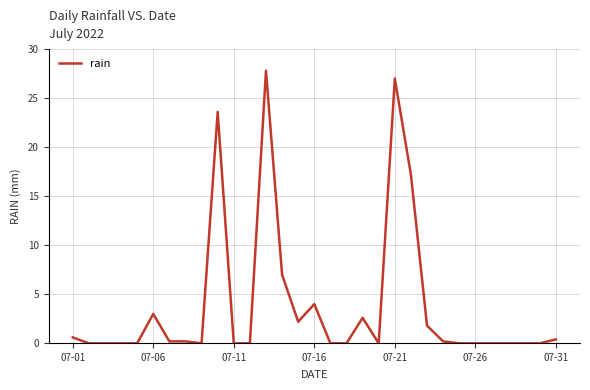

What is the difference between the maximum and minimum values?

27.8